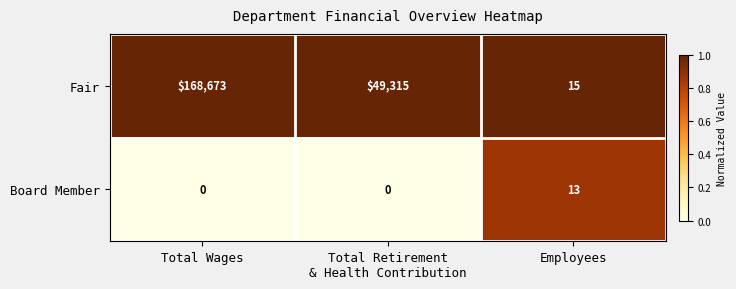

List the series in order of their overall mean, lowest first.

Board Member, Fair